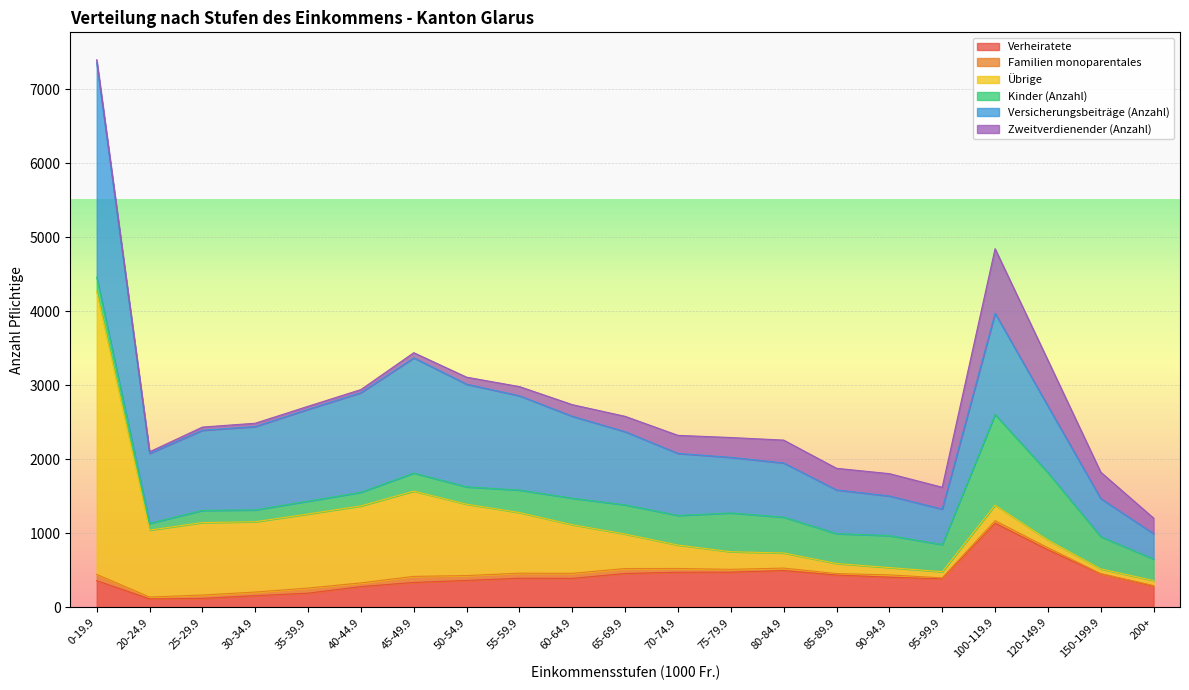

Is it true that Zweitverdienender (Anzahl) equals 197 at 90-94.9?

False